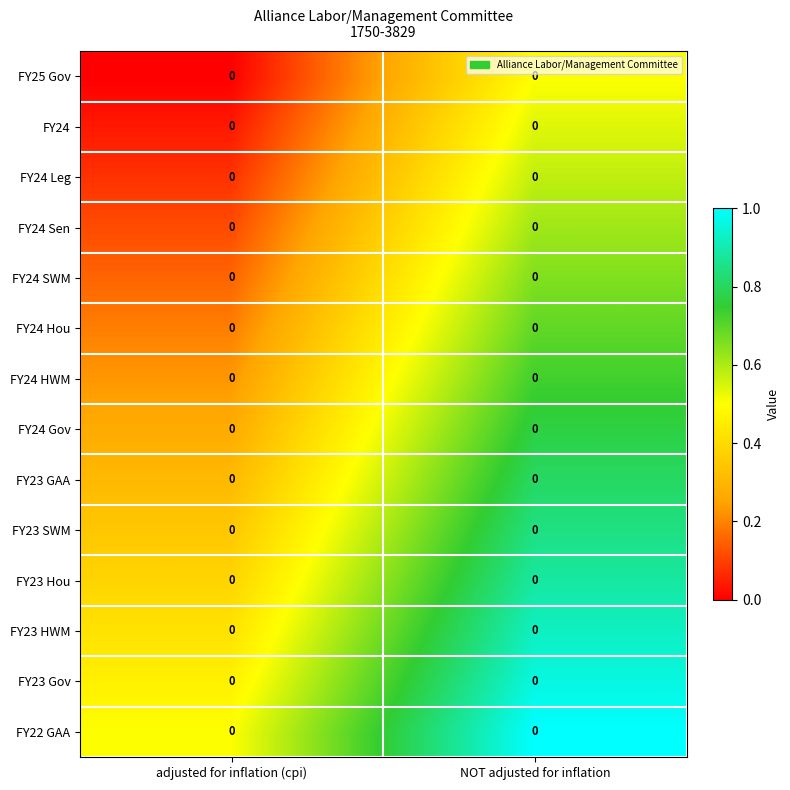

The value of FY24 SWM at NOT adjusted for inflation is 1.1. True or false?

False